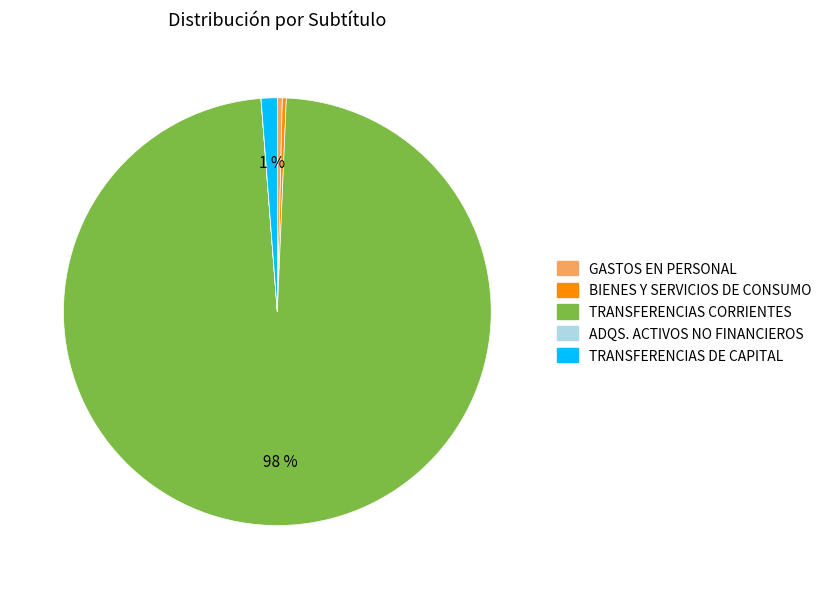

The BIENES Y SERVICIOS DE CONSUMO slice represents 0% of the pie. True or false?

True